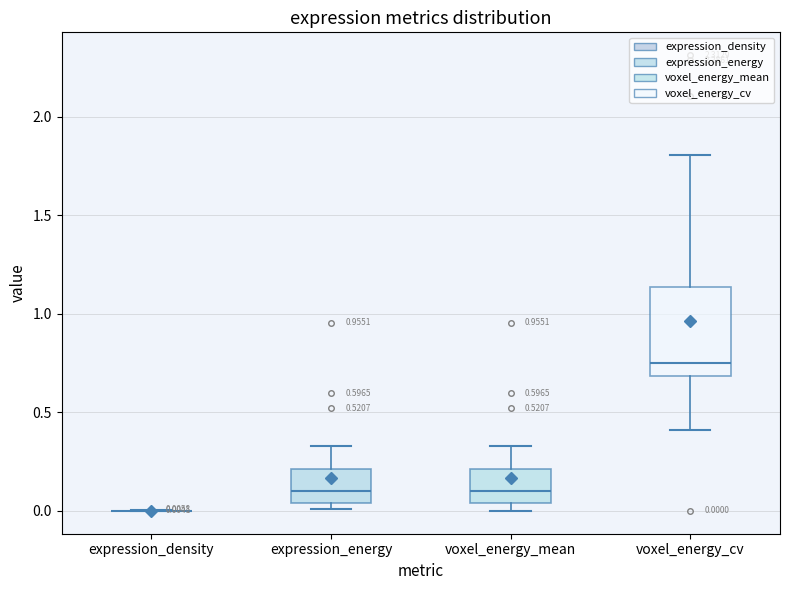

Which box is the tallest, from its lower edge to its upper edge?

voxel_energy_cv